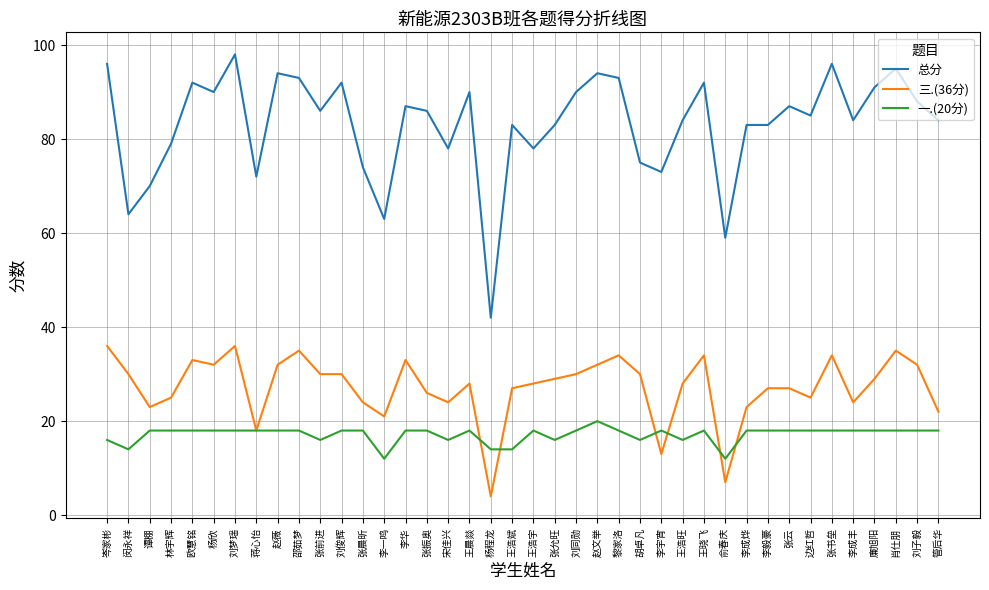

Reading left to right, what are all the values shown in this chart?

总分: 96	64	70	79	92	90	98	72	94	93	86	92	74	63	87	86	78	90	42	83	78	83	90	94	93	75	73	84	92	59	83	83	87	85	96	84	91	95	88	84
三.(36分): 36	30	23	25	33	32	36	18	32	35	30	30	24	21	33	26	24	28	4	27	28	29	30	32	34	30	13	28	34	7	23	27	27	25	34	24	29	35	32	22
一.(20分): 16	14	18	18	18	18	18	18	18	18	16	18	18	12	18	18	16	18	14	14	18	16	18	20	18	16	18	16	18	12	18	18	18	18	18	18	18	18	18	18